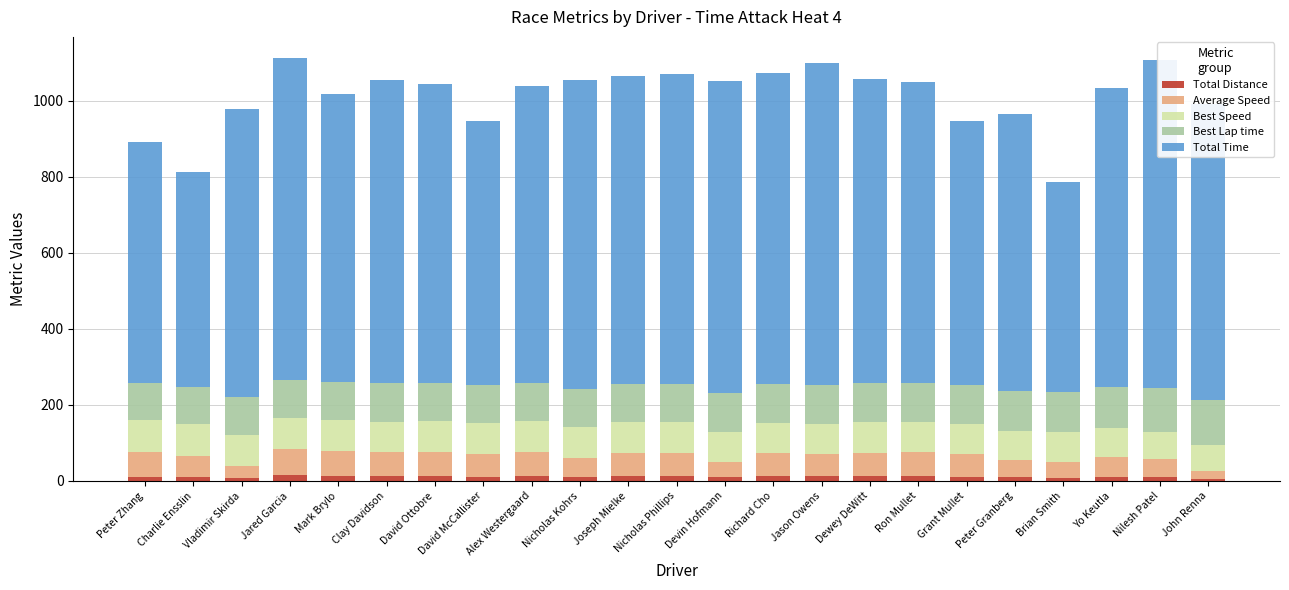

What is the total value across all series at Ron Mullet?

1049.2